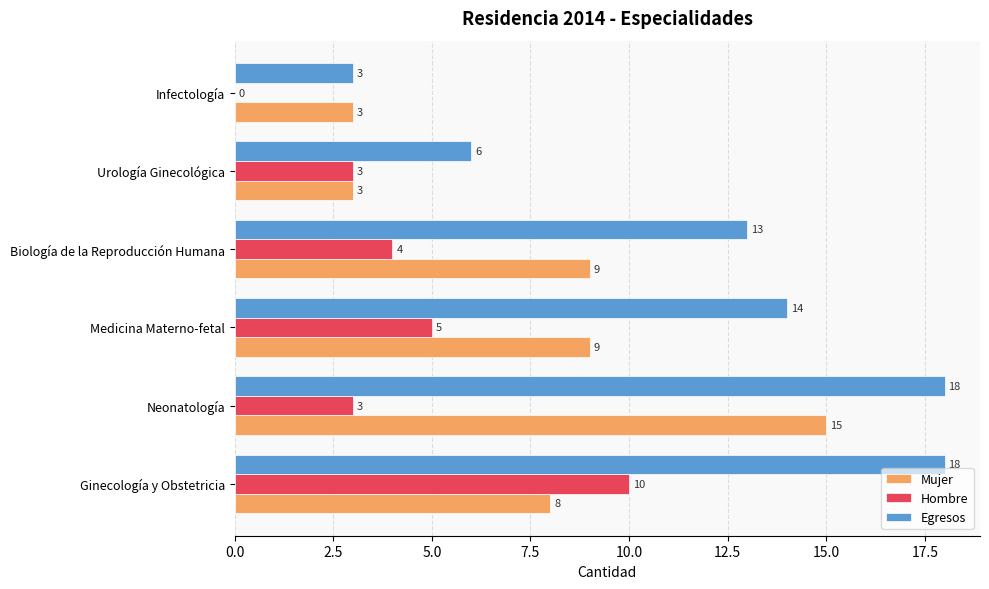

Which series has the largest total across all categories?

Egresos